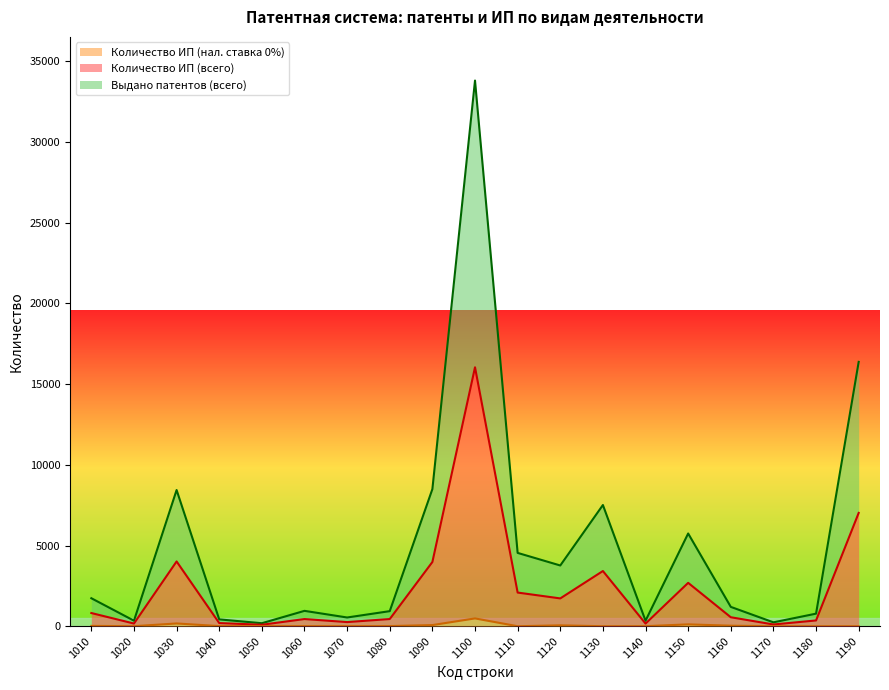

How many data points in Количество ИП (нал. ставка 0%) are less than 7?

9